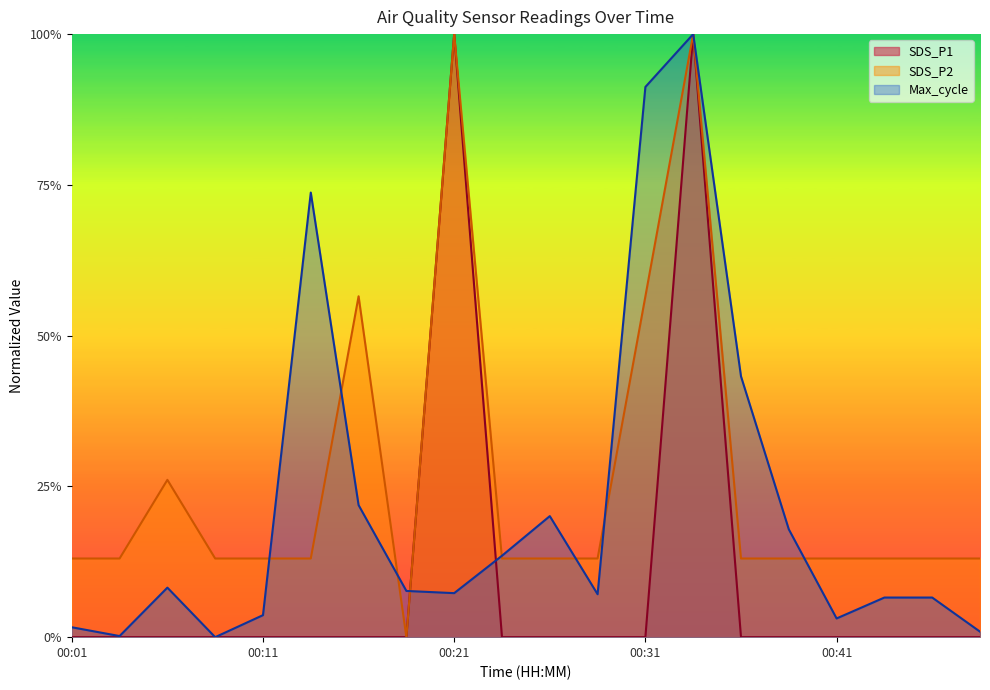

Reading left to right, extract all data points from this chart.

SDS_P1: 00:01=0.0	00:04=0.0	00:06=0.0	00:09=0.0	00:11=0.0	00:14=0.0	00:16=0.0	00:18=0.0	00:21=1.0	00:23=0.0	00:26=0.0	00:28=0.0	00:31=0.0	00:33=1.0	00:36=0.0	00:38=0.0	00:41=0.0	00:43=0.0	00:46=0.0	00:48=0.0
SDS_P2: 00:01=0.1	00:04=0.1	00:06=0.3	00:09=0.1	00:11=0.1	00:14=0.1	00:16=0.6	00:18=0.0	00:21=1.0	00:23=0.1	00:26=0.1	00:28=0.1	00:31=0.6	00:33=1.0	00:36=0.1	00:38=0.1	00:41=0.1	00:43=0.1	00:46=0.1	00:48=0.1
Max_cycle: 00:01=0.0	00:04=0.0	00:06=0.1	00:09=0.0	00:11=0.0	00:14=0.7	00:16=0.2	00:18=0.1	00:21=0.1	00:23=0.1	00:26=0.2	00:28=0.1	00:31=0.9	00:33=1.0	00:36=0.4	00:38=0.2	00:41=0.0	00:43=0.1	00:46=0.1	00:48=0.0